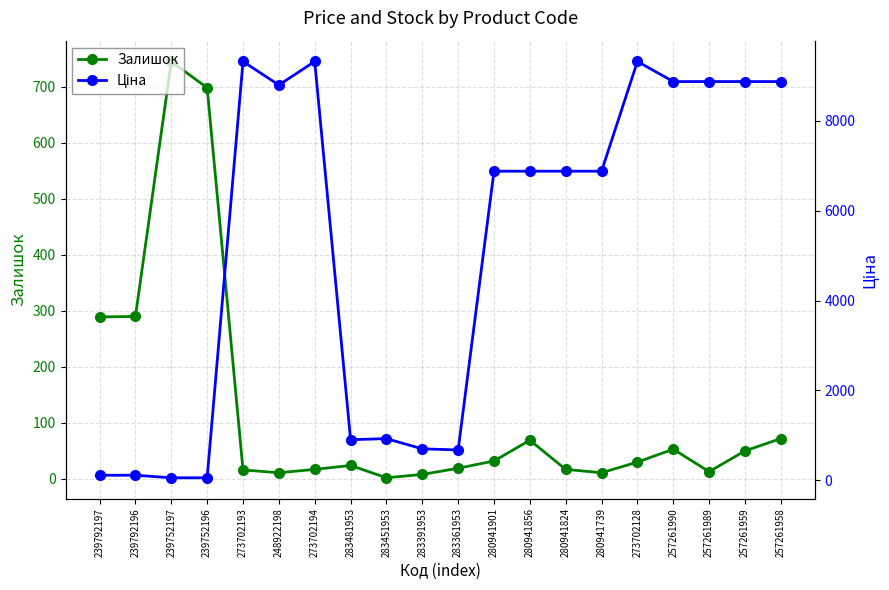

What is the lowest value of the Ціна series?

56.7